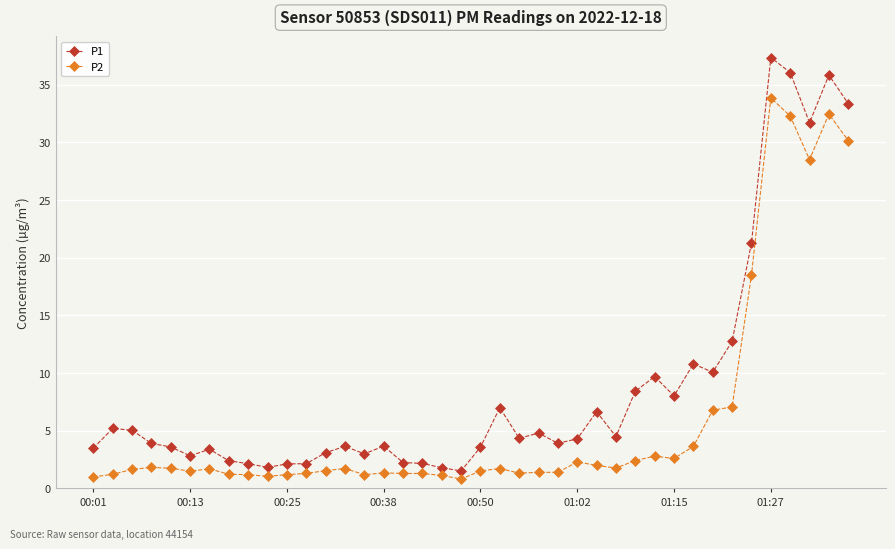

What is the lowest value of the P2 series?

0.8